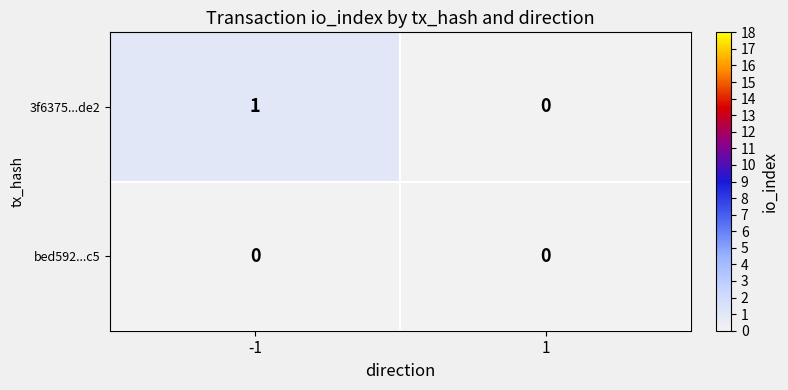

True or false: 3f6375...de2 has a value of 0 at 1.

True